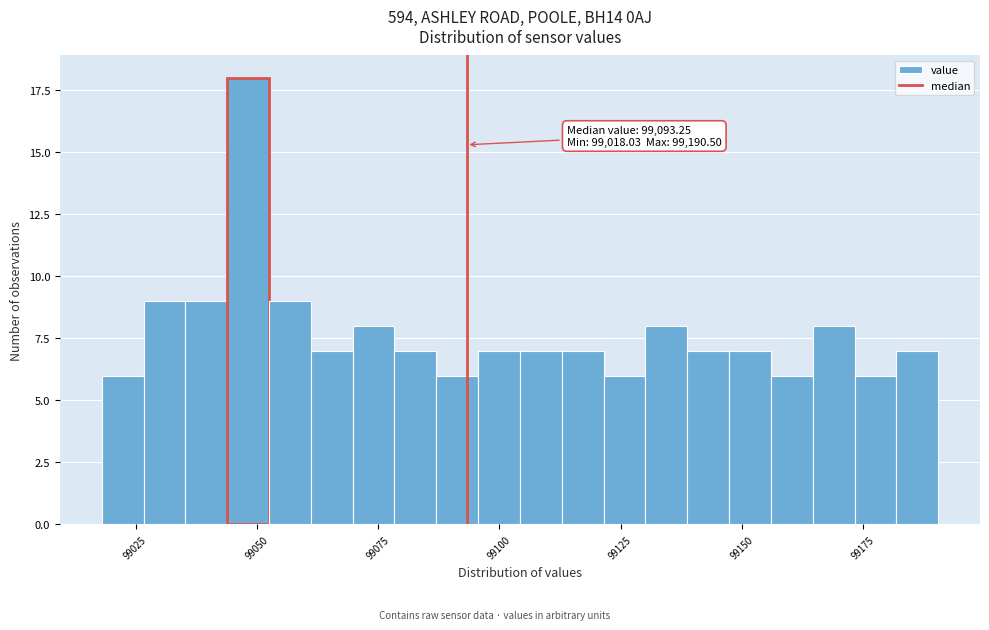

Around what value on the x-axis is the tallest bar? Give the approximate position of its centre, as read against the axis.

99050